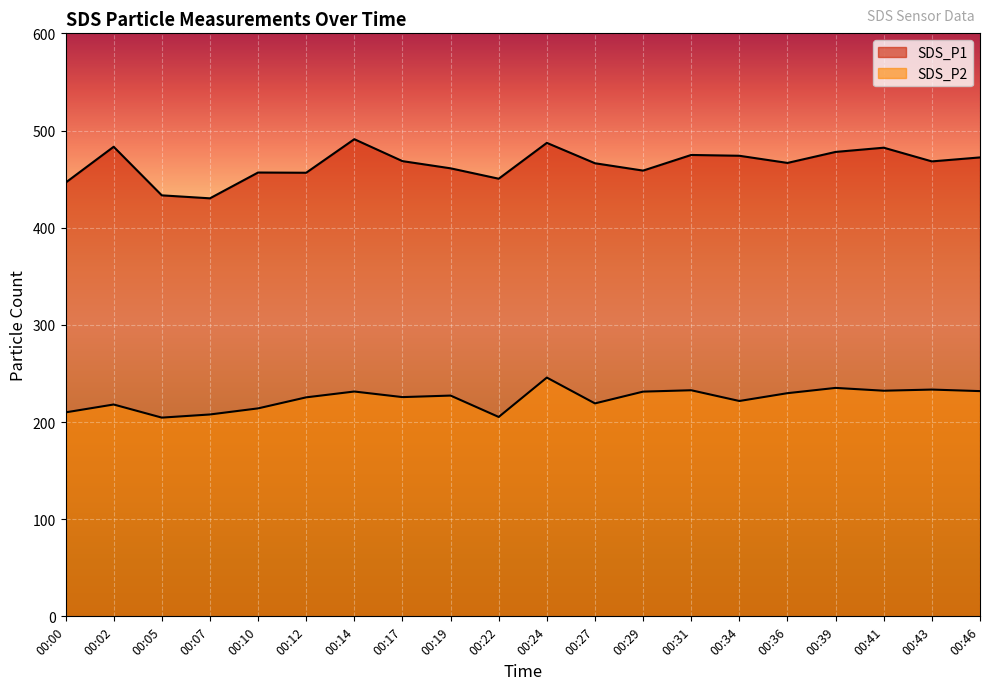

Rank the categories by SDS_P2 value from lowest to highest.

00:05, 00:22, 00:07, 00:00, 00:10, 00:02, 00:27, 00:34, 00:12, 00:17, 00:19, 00:36, 00:29, 00:14, 00:46, 00:41, 00:31, 00:43, 00:39, 00:24